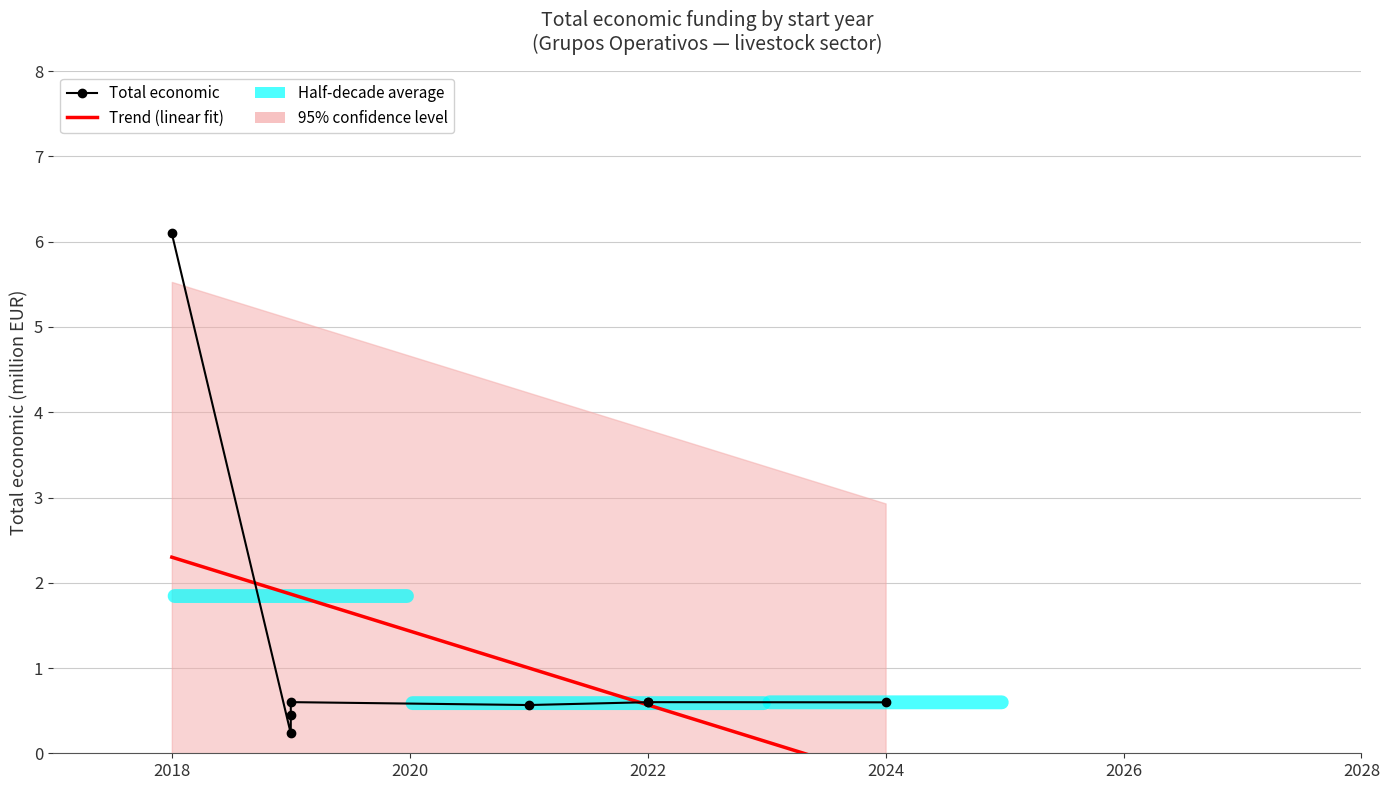

How many interior local valleys (lower than both neighbors) does the data have?

2